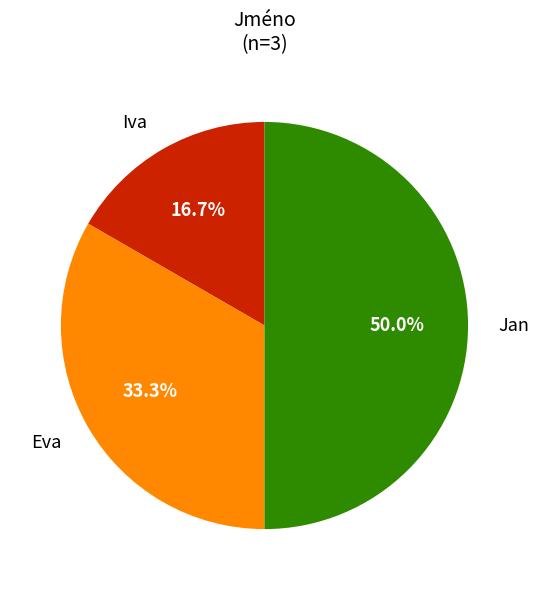

Rank the categories by value from highest to lowest.

Jan, Eva, Iva